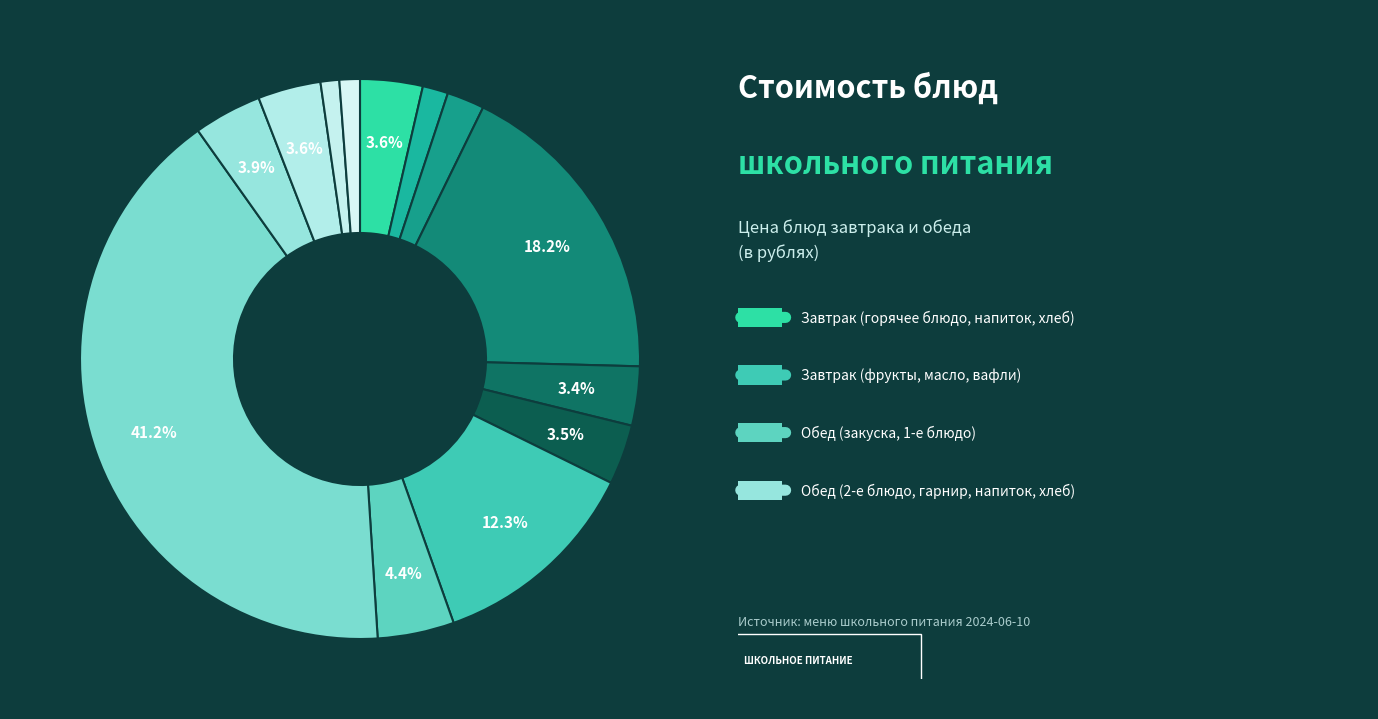

Which category has the smallest portion of the pie?

Хлеб пшеничный